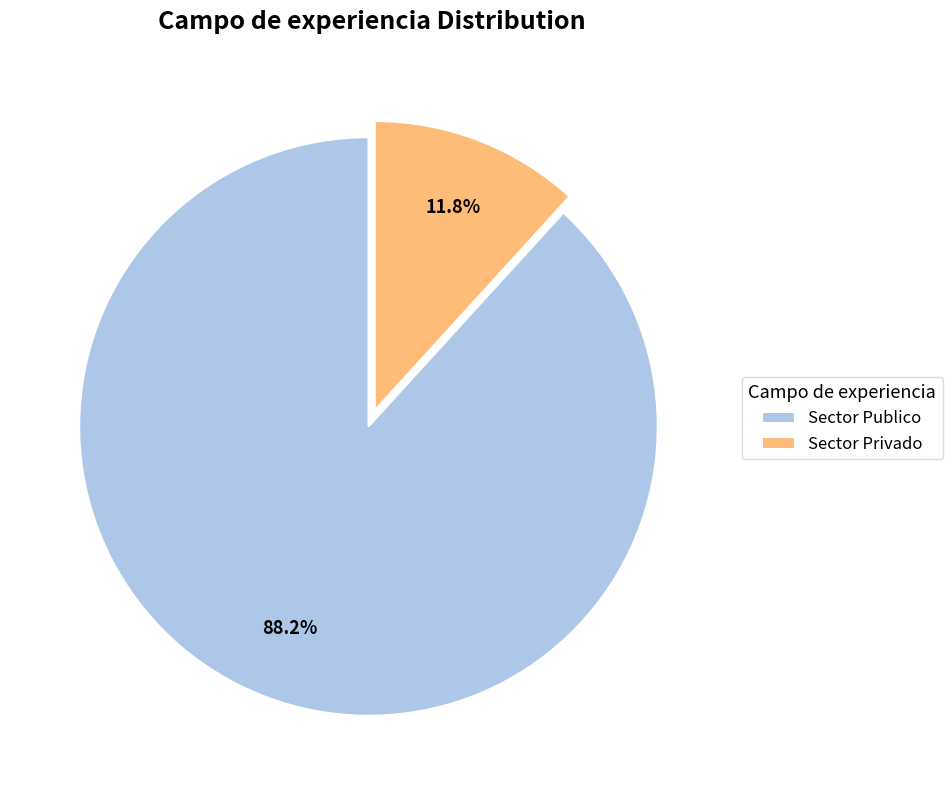

What is the ratio of the value at Sector Publico to the value at Sector Privado?

7.5